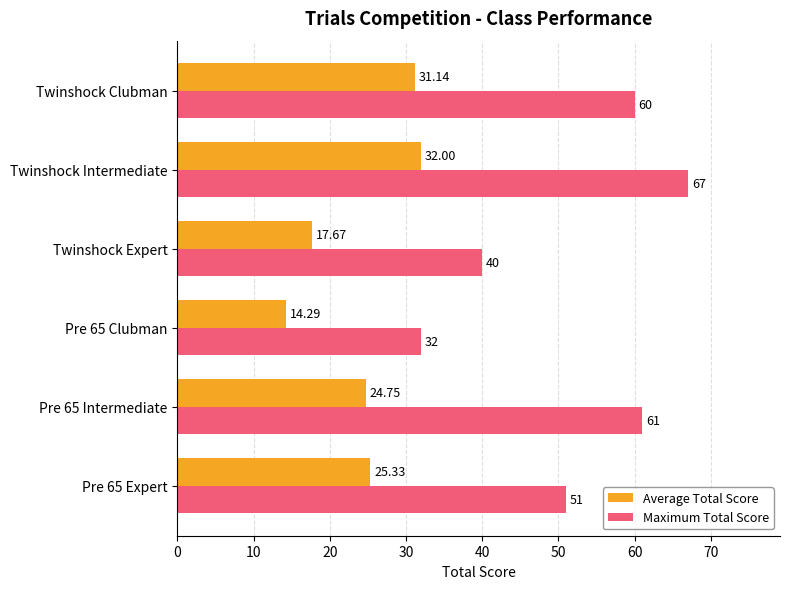

Which series has the largest range (max minus min)?

Maximum Total Score